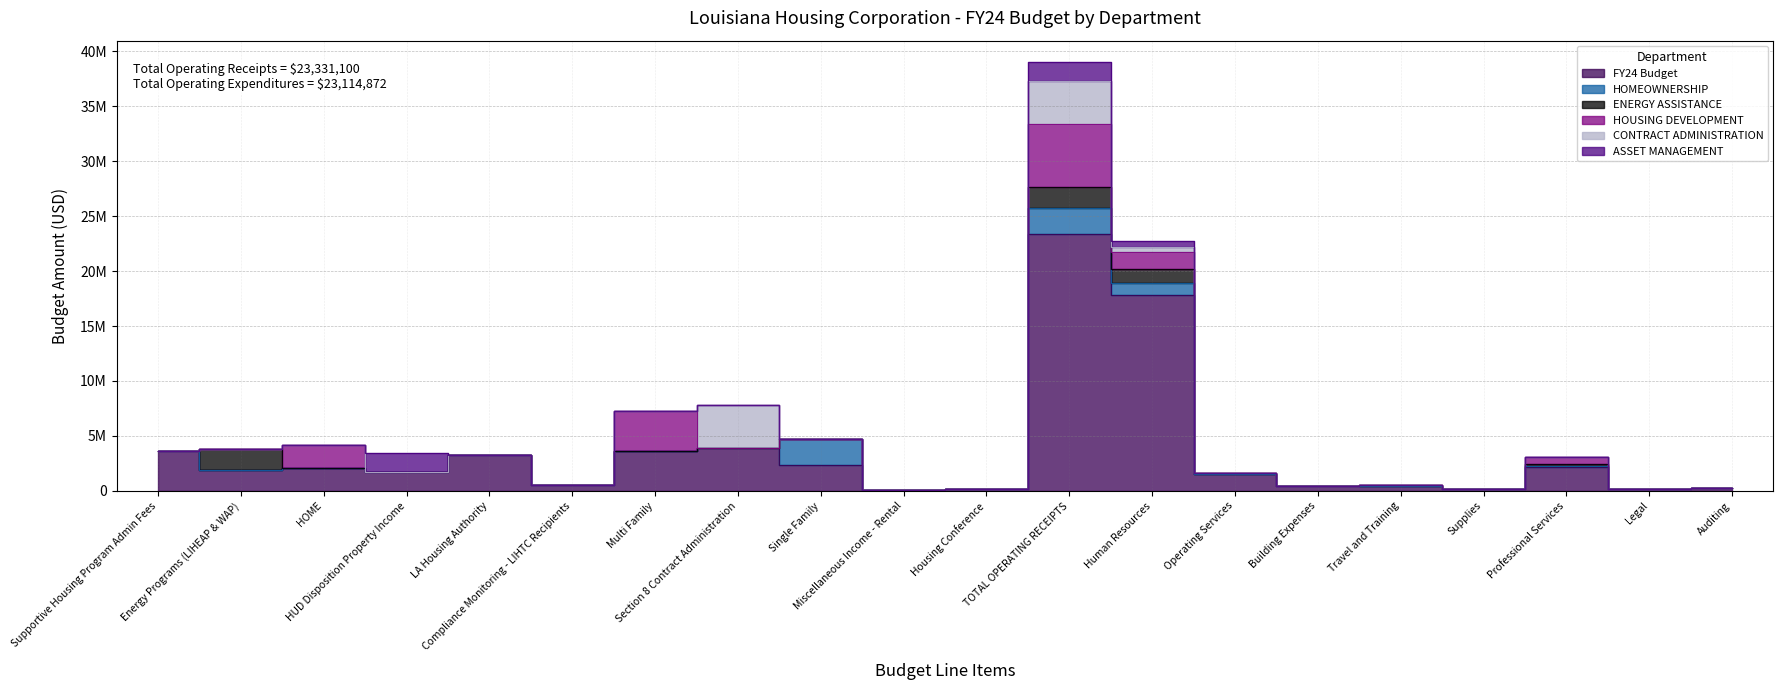

How many categories are shown in the chart?

20